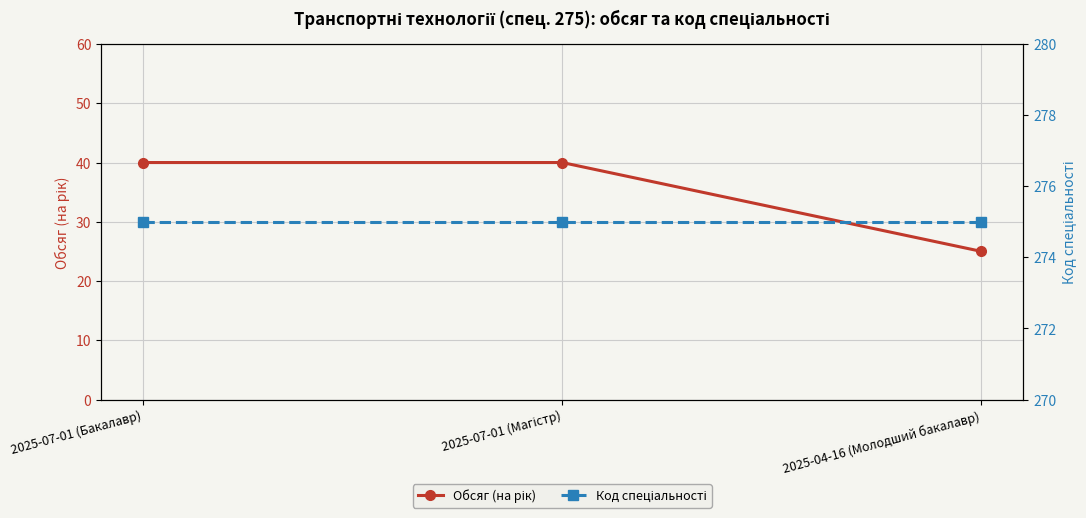

How many distinct data groups are displayed?

2